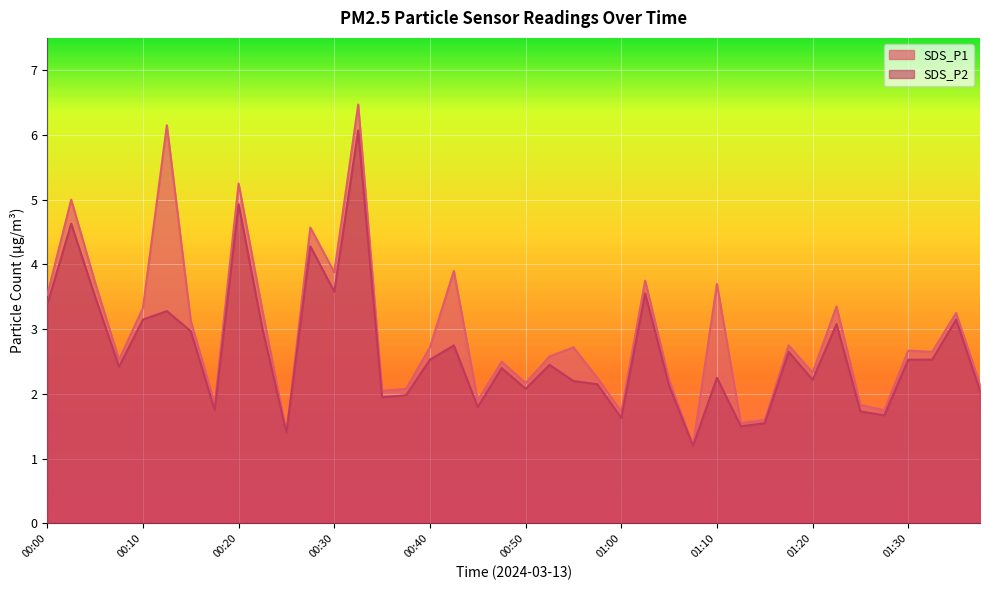

Between 00:52 and 00:35, which is larger?

00:52